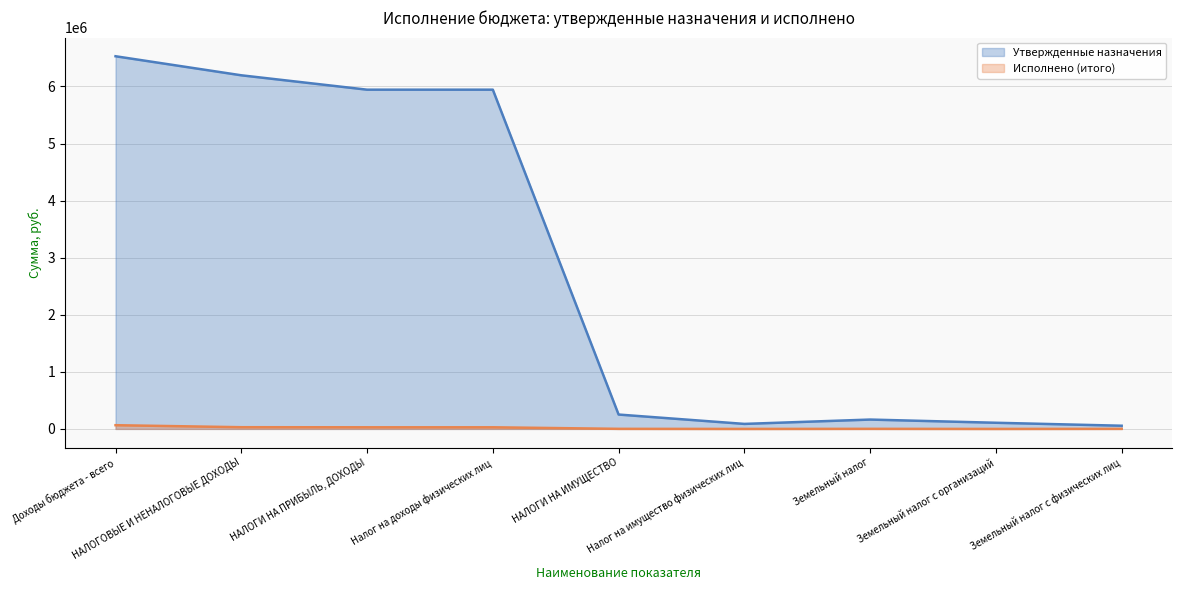

What is the total value across all series at Налог на доходы физических лиц?

5972556.1